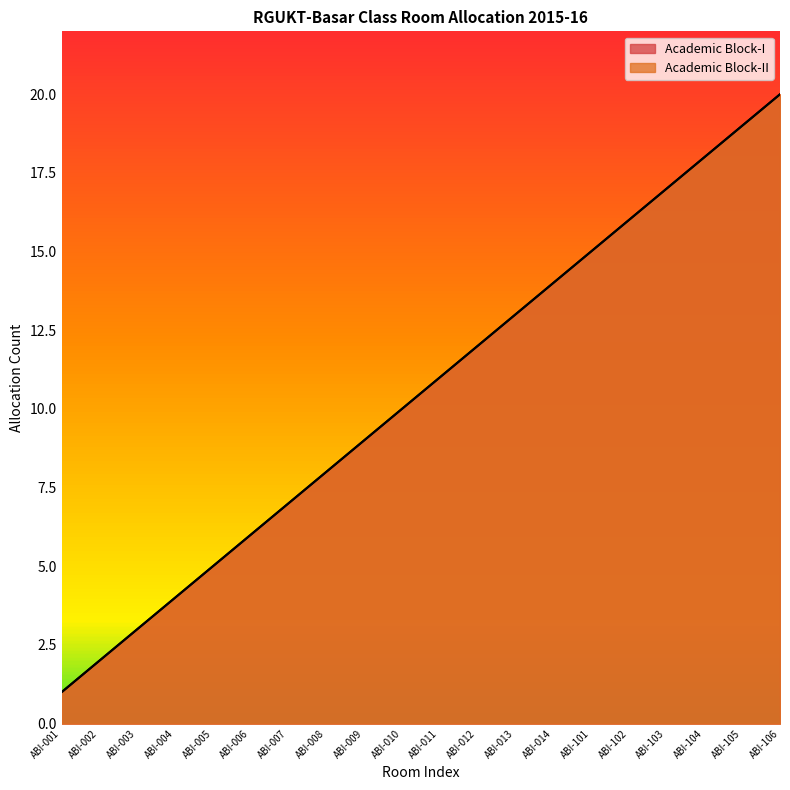

True or false: Academic Block-II has more than 0 points higher than both neighbors.

False